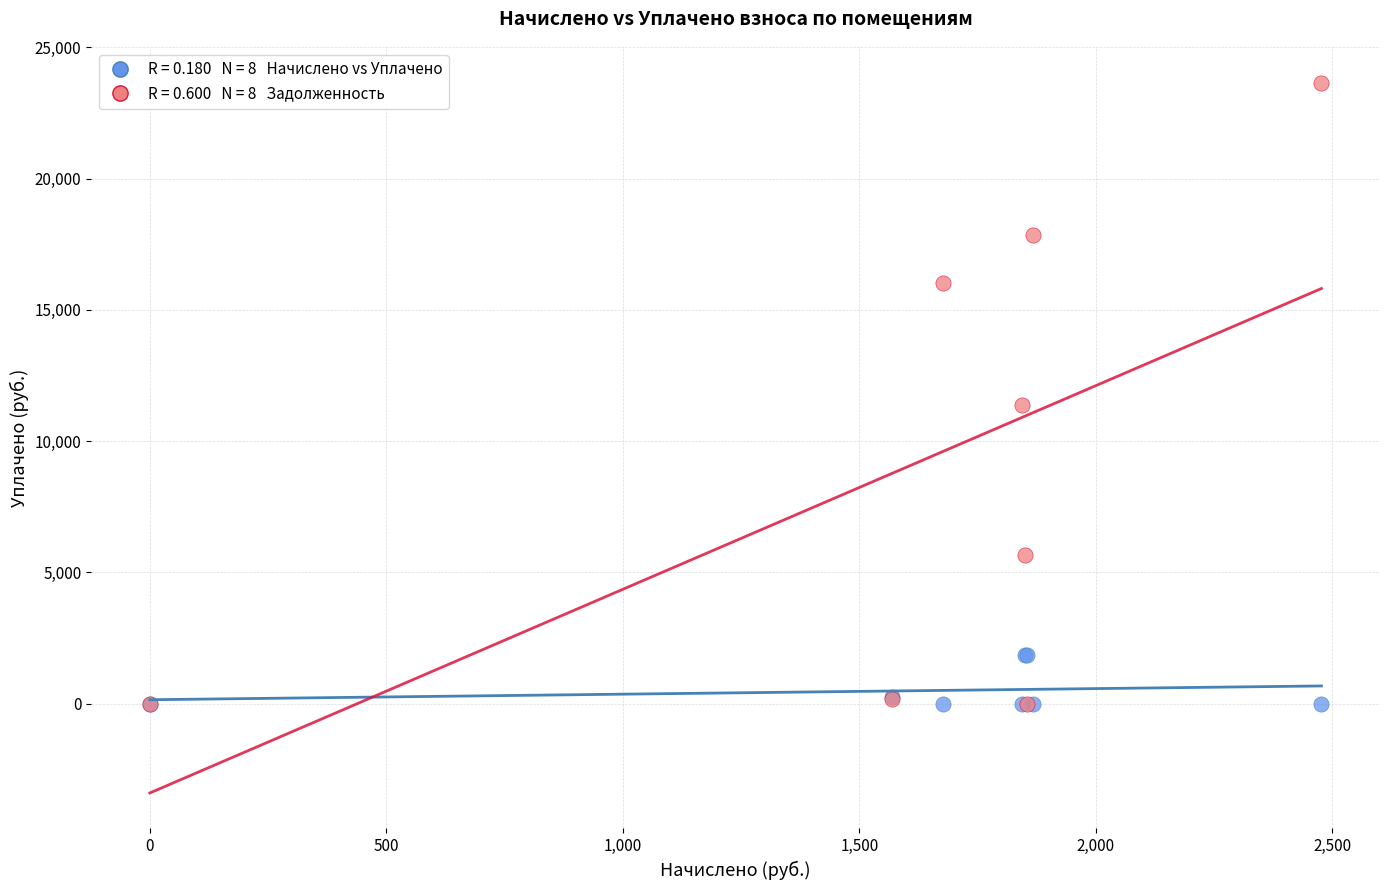

Across all series, what Y value is closest to 11824?

11370.9